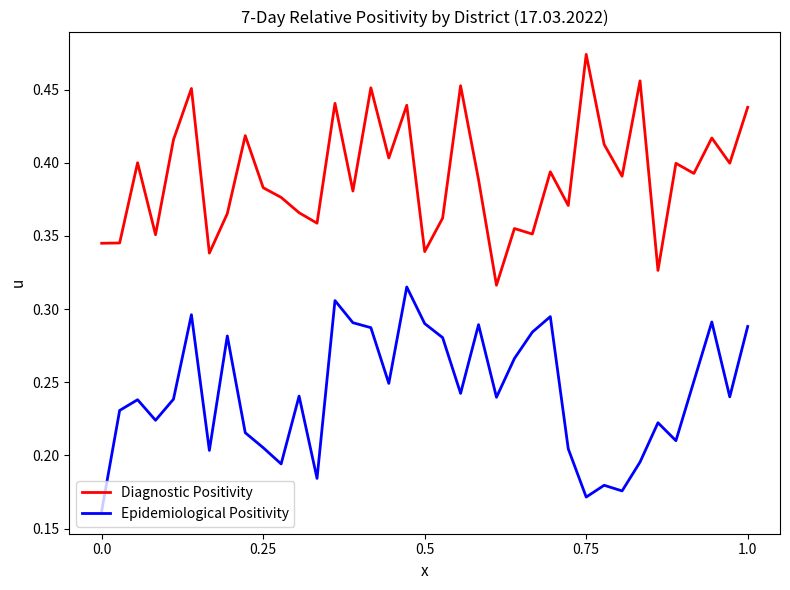

Which series has the largest total across all categories?

Diagnostic Positivity